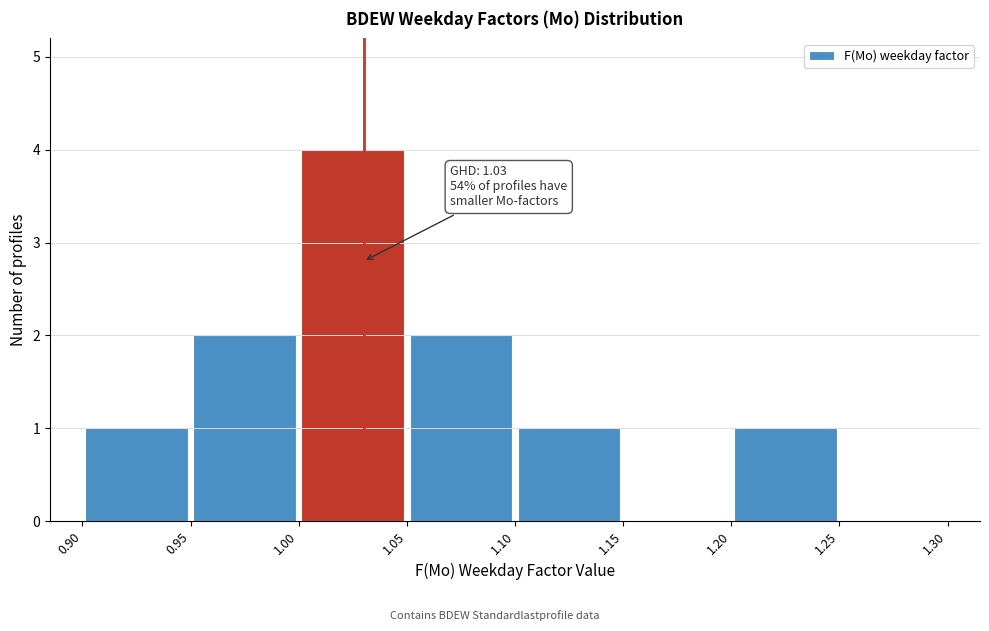

Over which range of the x-axis is the bar tallest?

1.00 to 1.05